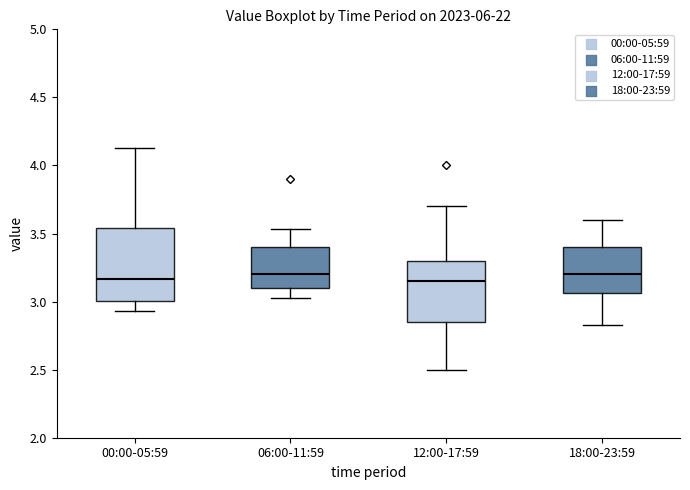

Reading left to right, transcribe this box plot: for each box, give where its median line is, the range the box spans, and where its two whiskers end, as read against the y-axis. The values are not printed on the chart, so give them approximately, as read against the axis.

00:00-05:59: median 3.15, box 3.00 to 3.55, whiskers 2.95 to 4.15
06:00-11:59: median 3.20, box 3.10 to 3.40, whiskers 3.05 to 3.55
12:00-17:59: median 3.15, box 2.85 to 3.30, whiskers 2.50 to 3.70
18:00-23:59: median 3.20, box 3.05 to 3.40, whiskers 2.85 to 3.60